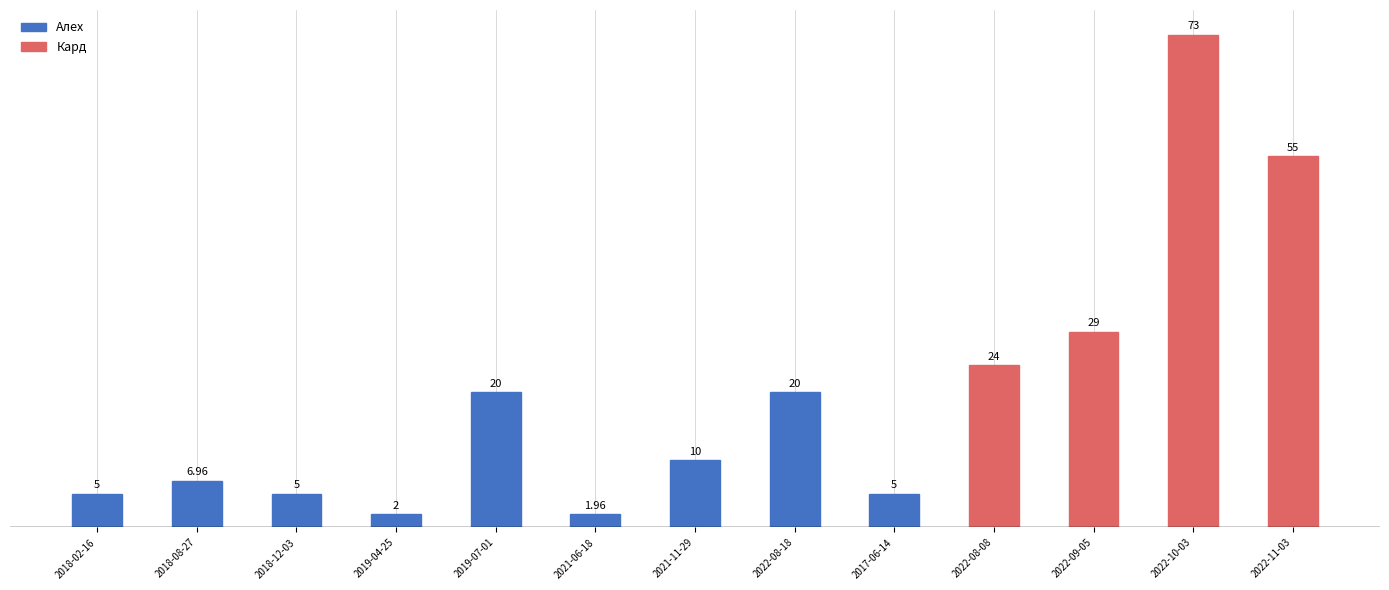

Does the chart contain stacked bars?

No